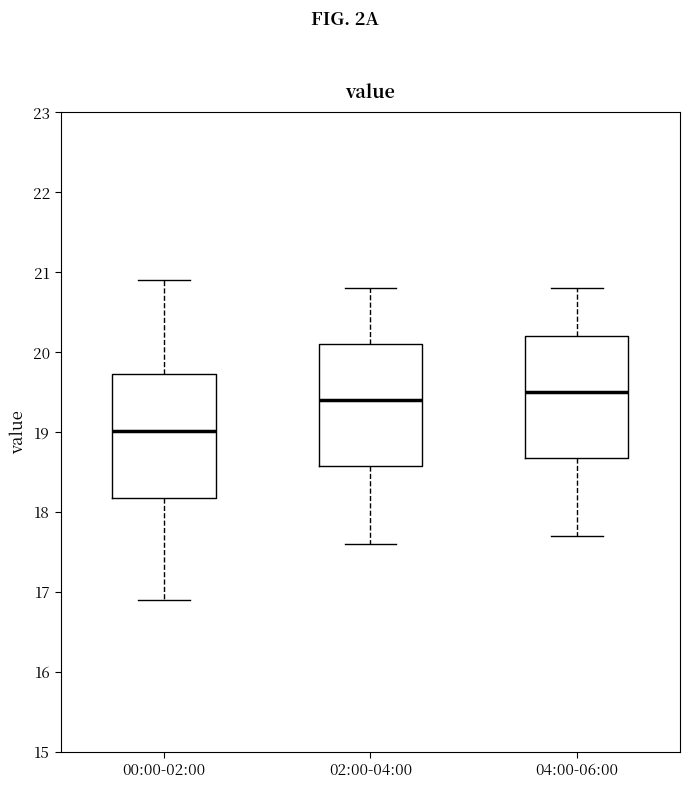

Where does the lower whisker of the box for 04:00-06:00 end on the y-axis? The values are not printed on the chart, so give them approximately, as read against the axis.

17.7